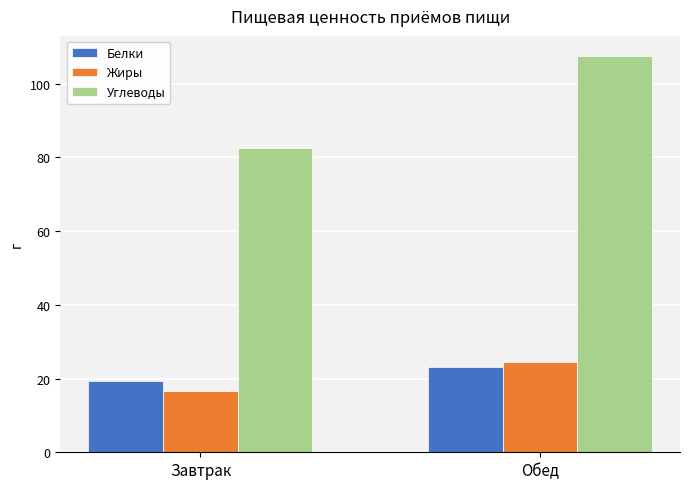

What is the sum of the Жиры values at Обед and Завтрак?

41.1